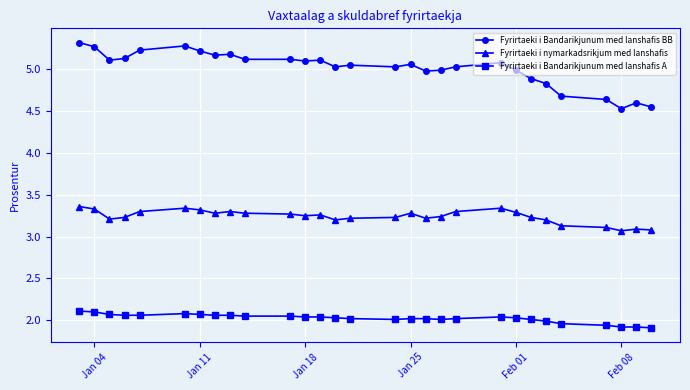

What is the difference between the second highest and second lowest values in the Fyrirtaeki i nymarkadsrikjum med lanshafis series?

0.3